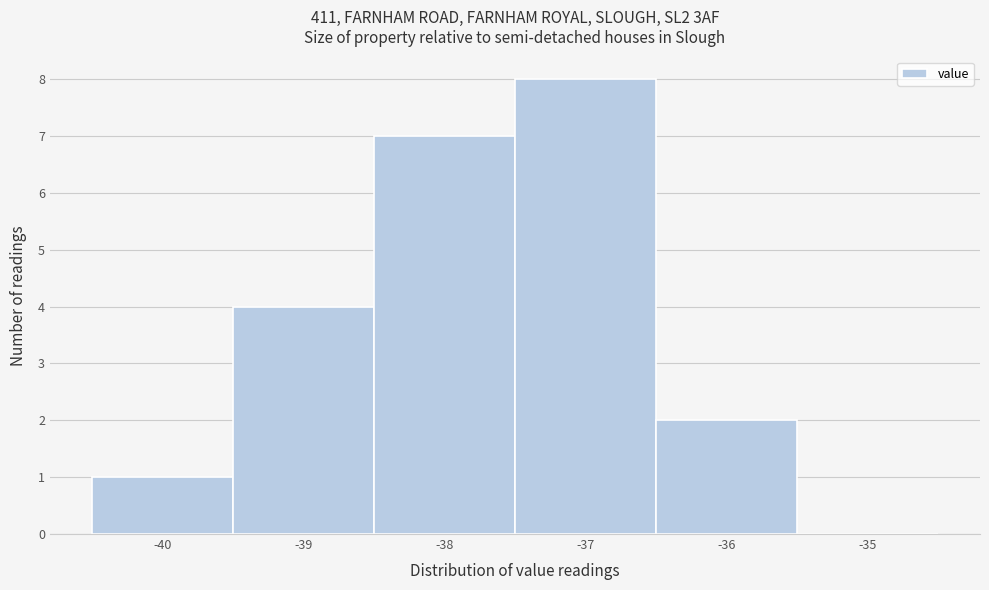

How tall is the bar that spans -37.5 to -36.5 on the x-axis? The values are not printed on the chart, so give them approximately, as read against the axis.

8